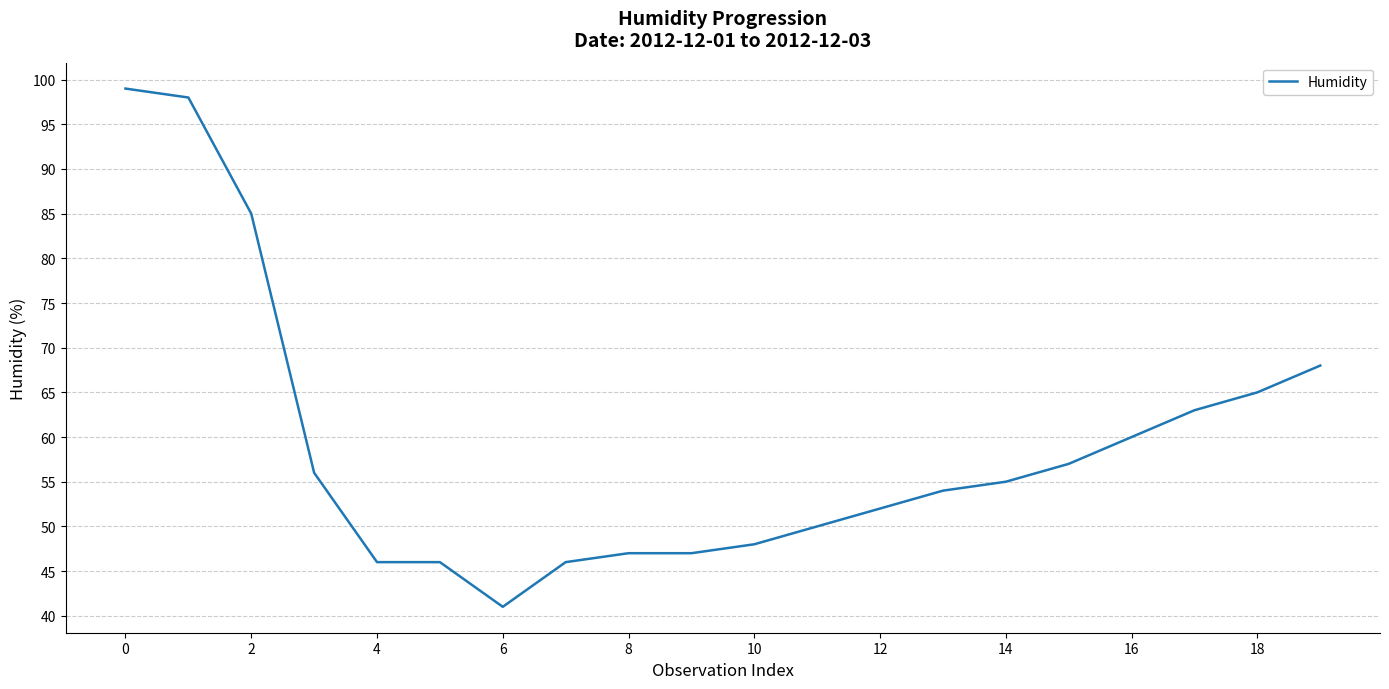

What is the difference between the maximum and minimum values?

58